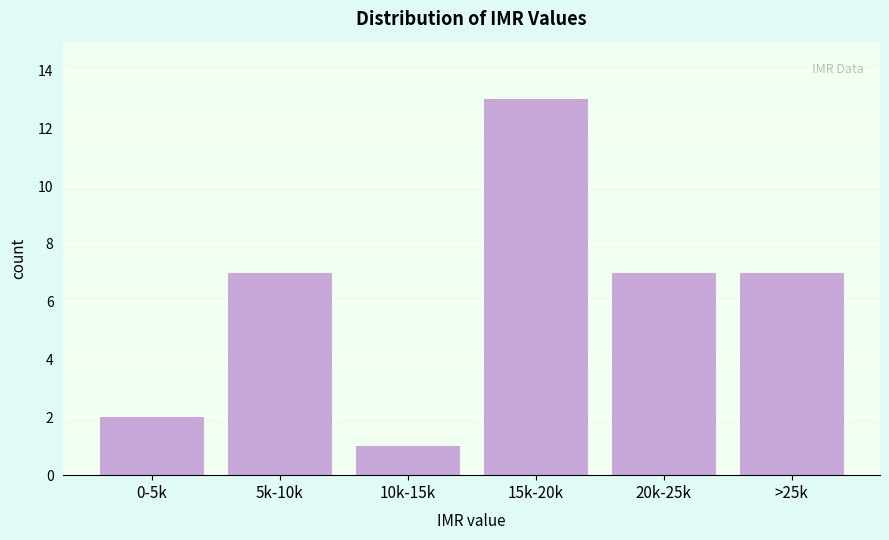

Reading right to left, transcribe all the data shown in this chart.

7	7	13	1	7	2